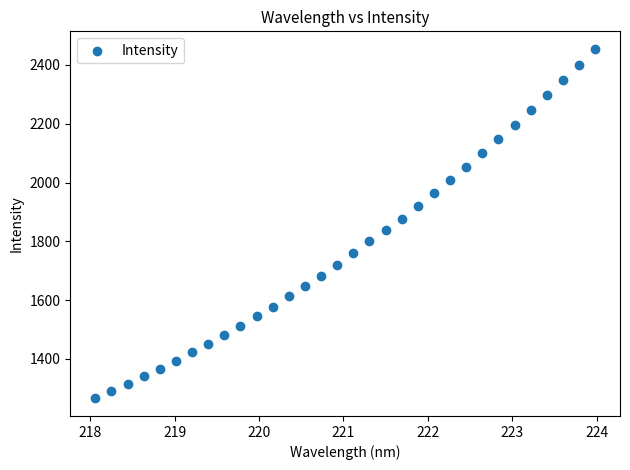

What is the range of Y values (max minus min)?

1189.7